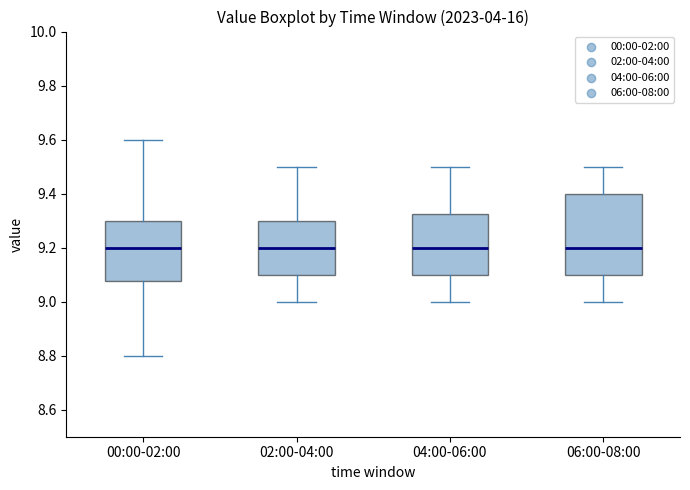

Reading left to right, read every box against the y-axis: the position of its median line, the range the box covers, and the ends of its whiskers. The values are not printed on the chart, so give them approximately, as read against the axis.

00:00-02:00: median 9.20, box 9.08 to 9.30, whiskers 8.80 to 9.60
02:00-04:00: median 9.20, box 9.10 to 9.30, whiskers 9.00 to 9.50
04:00-06:00: median 9.20, box 9.10 to 9.32, whiskers 9.00 to 9.50
06:00-08:00: median 9.20, box 9.10 to 9.40, whiskers 9.00 to 9.50